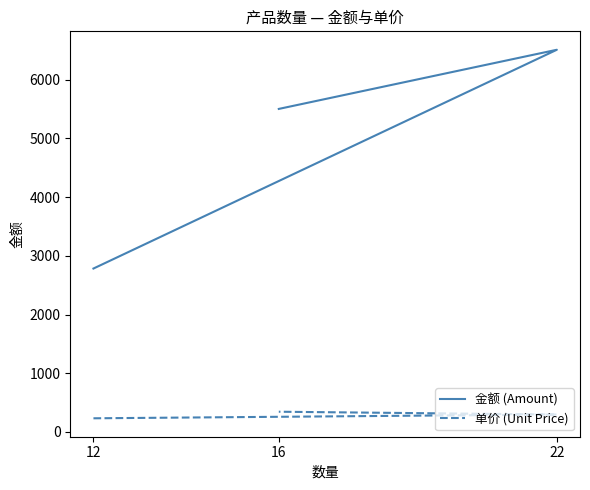

List the labels in order of 单价 (Unit Price) value, largest first.

16, 22, 12